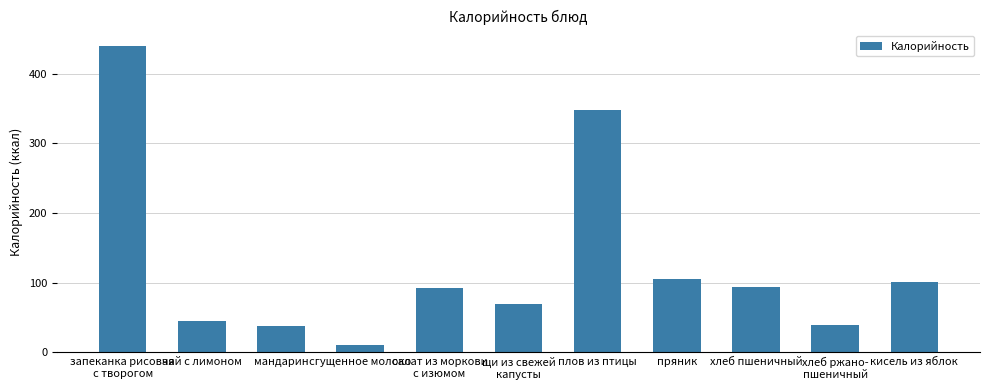

How many series are shown in this chart?

1